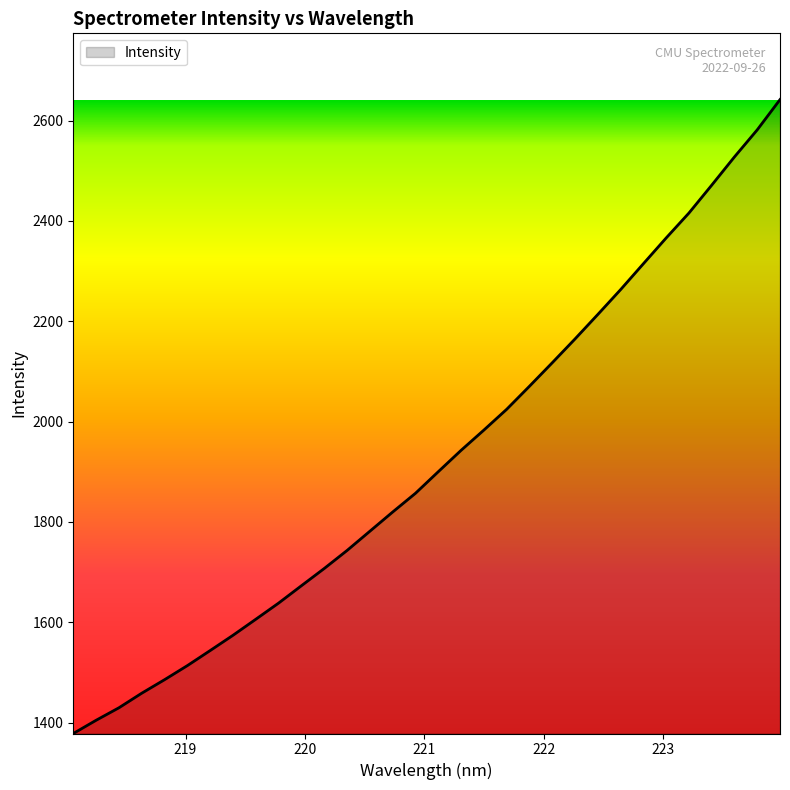

How many values are below 1900?

16